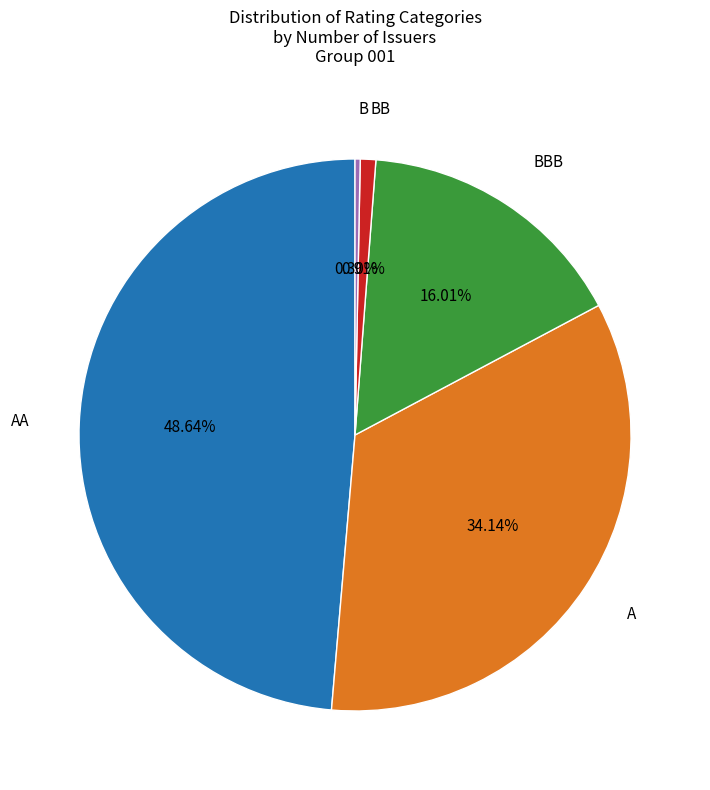

Is there any slice that represents more than half of the pie?

No